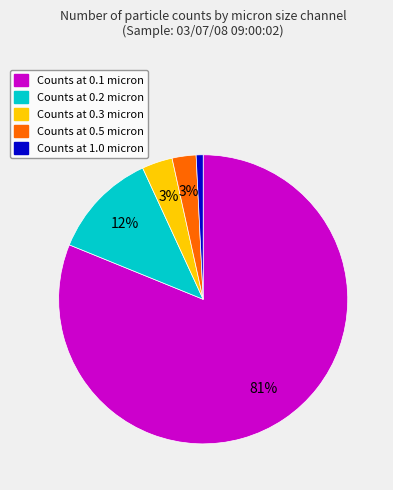

To the nearest percent, what is the average slice percentage?

20%